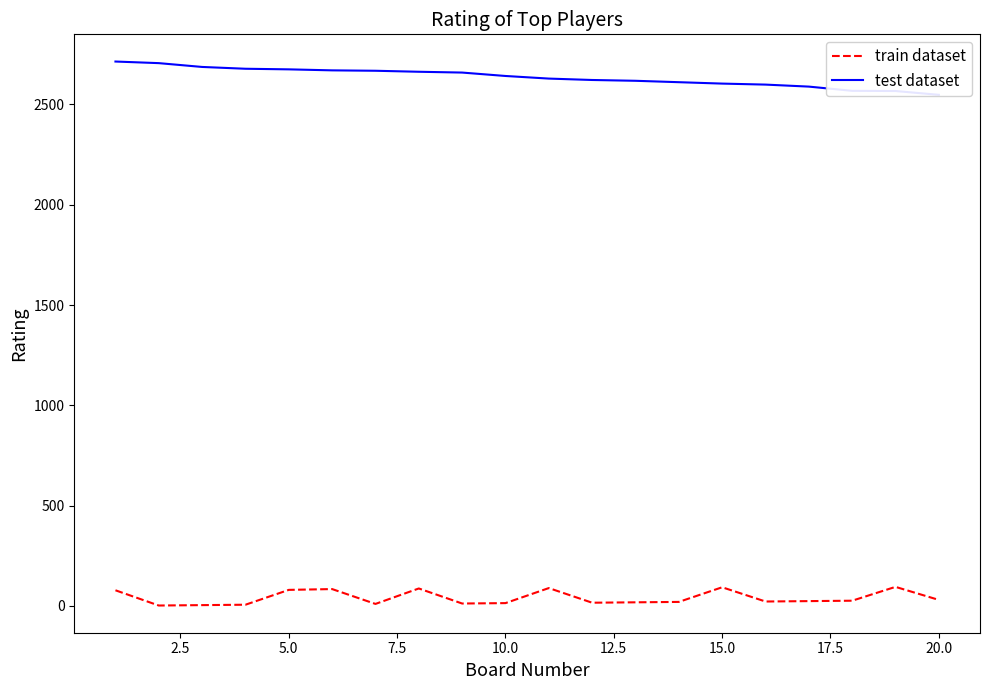

What are all the series names shown in the legend?

train dataset, test dataset